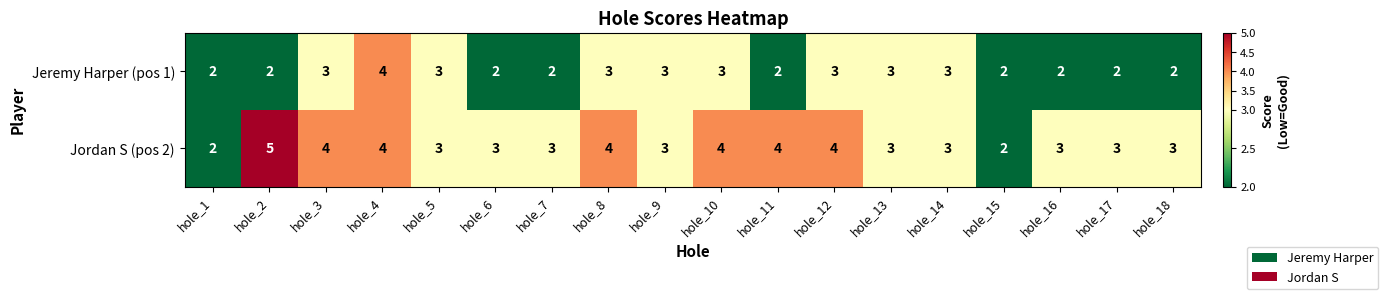

What value does the Jordan S (pos 2) series have at hole_4?

4